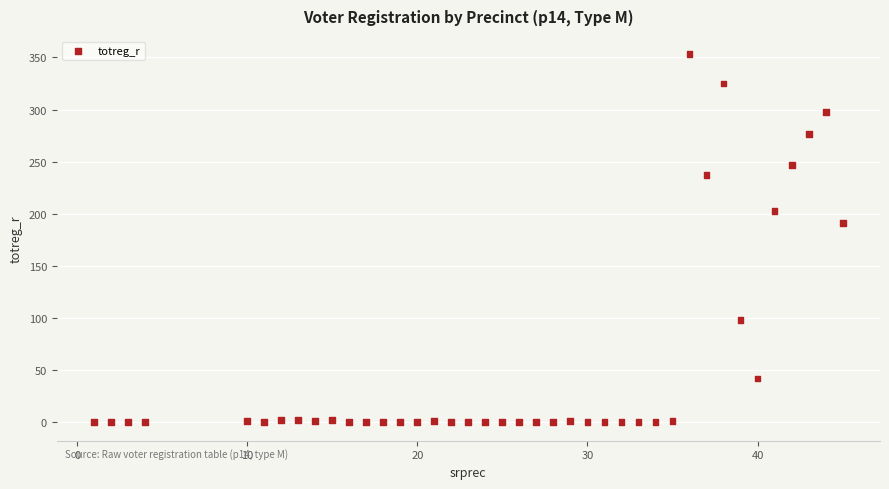

What is the range of Y values (max minus min)?

353